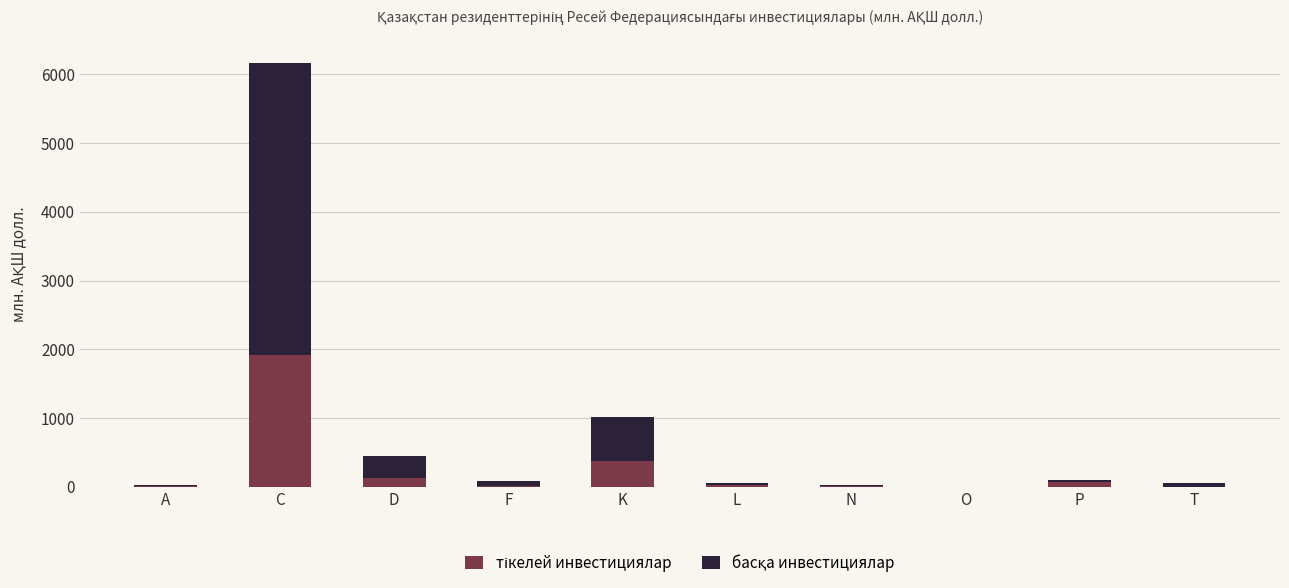

Does the chart contain stacked bars?

Yes